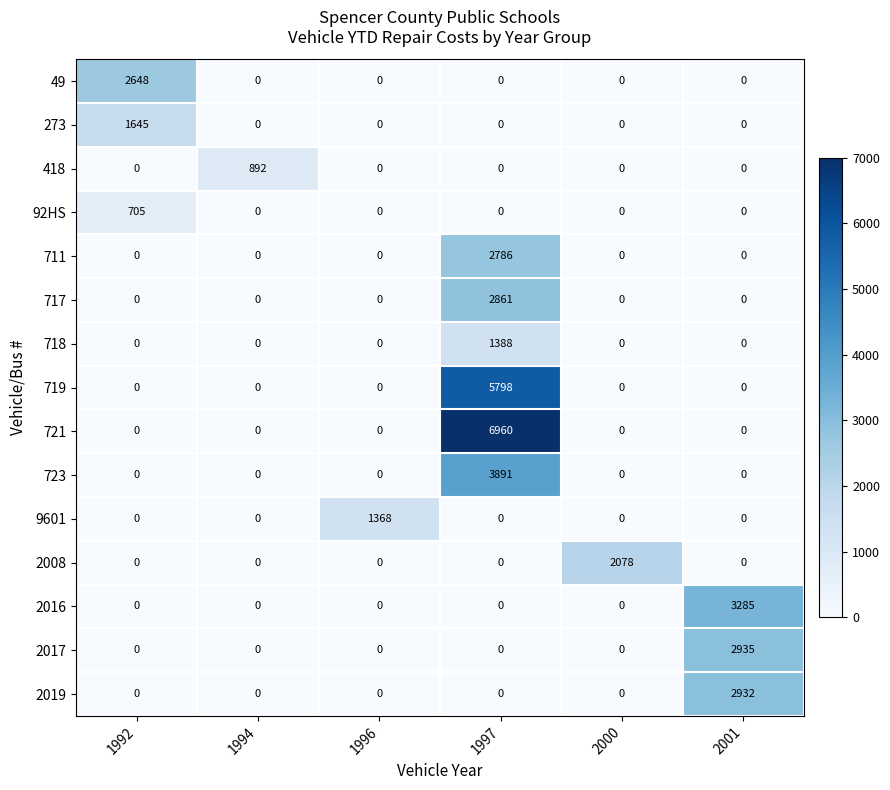

Which series changed the most between 1992 and 2001?

2016